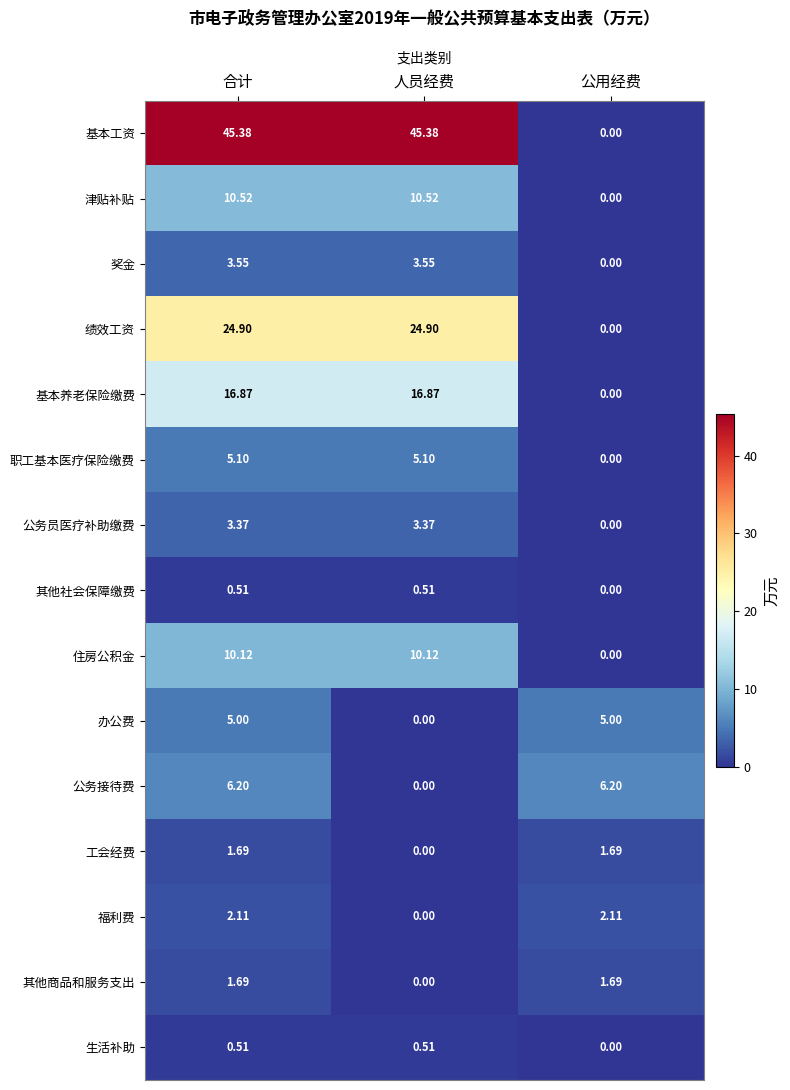

Between 合计 and 公用经费, which series saw the biggest shift?

基本工资